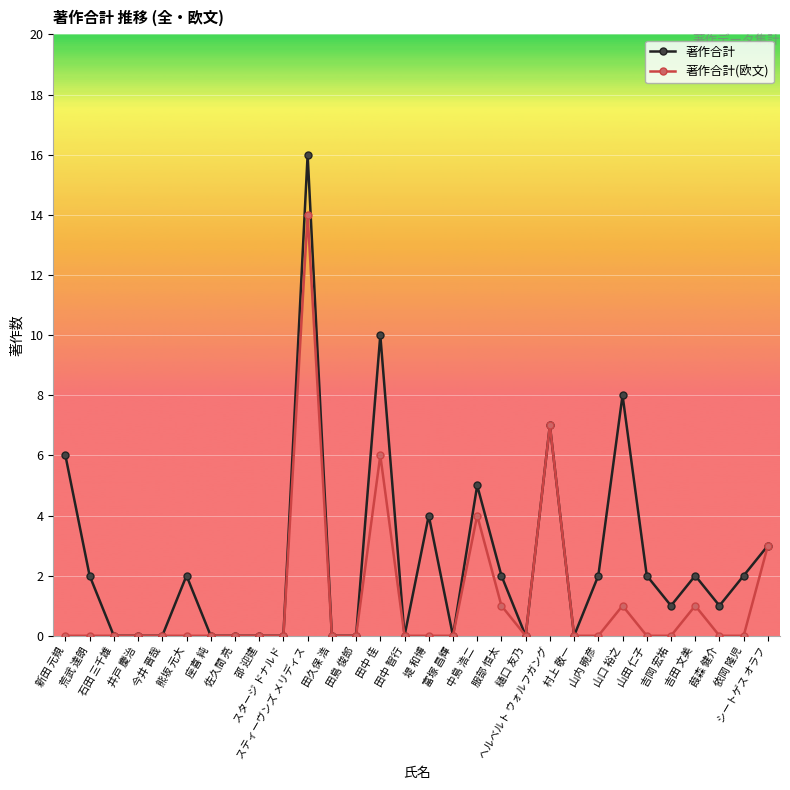

Which category has the highest value across all series?

スティーヴンズ メリディス